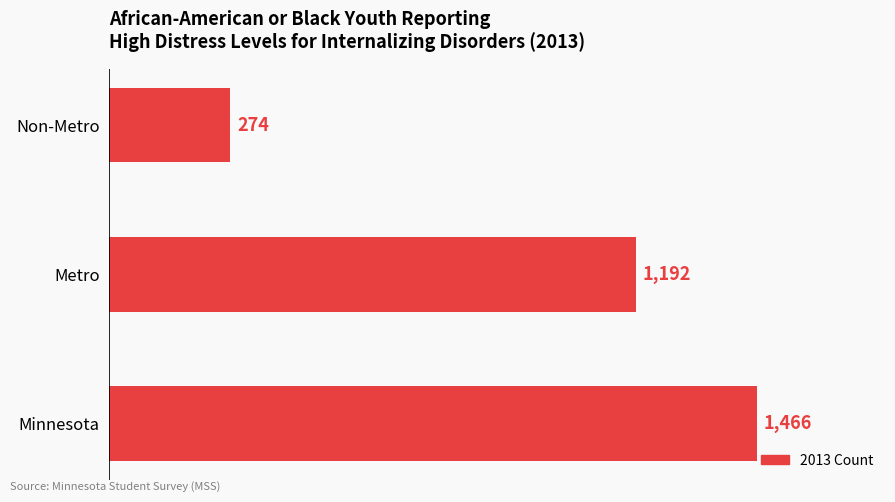

Count the values in the range 274 to 1466.

3